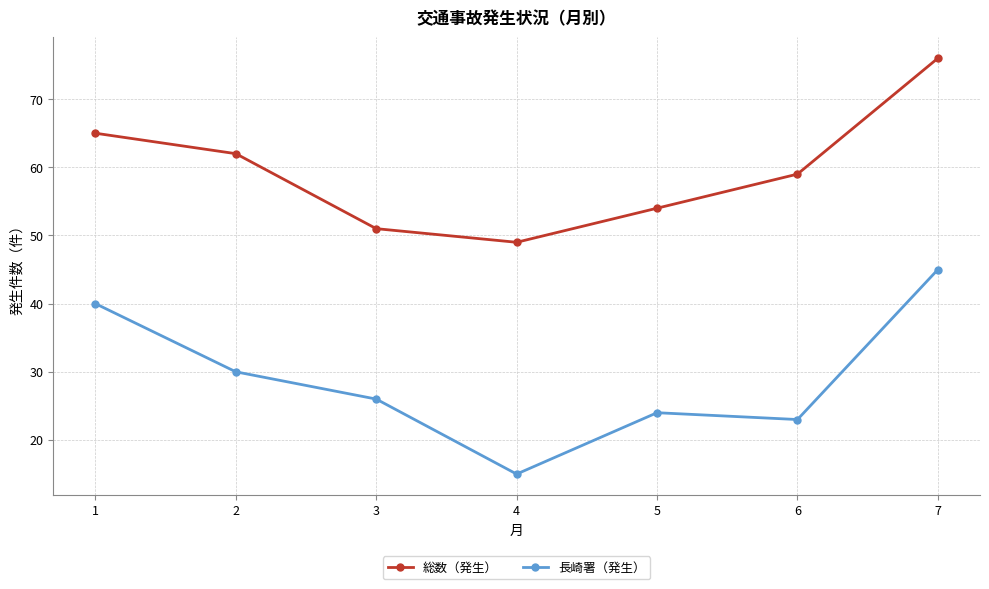

Read the 長崎署（発生） value at 2, to the nearest 5.

30